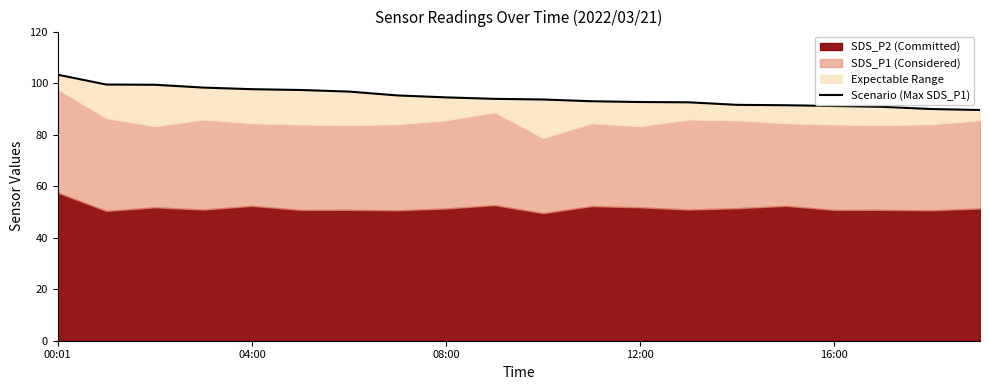

How many values exceed 93?

11